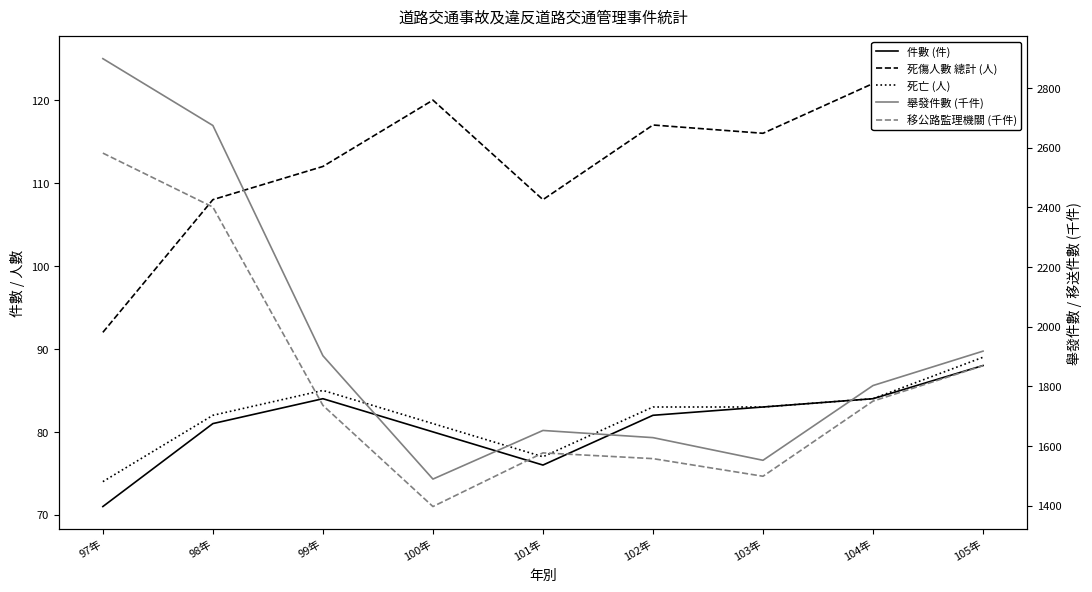

How many interior local peaks does the 移公路監理機關 (千件) series have?

1